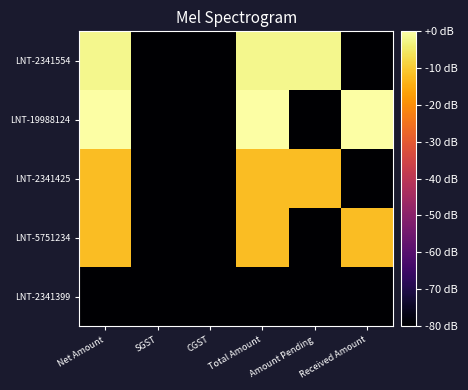

How many data points does each series have?

6